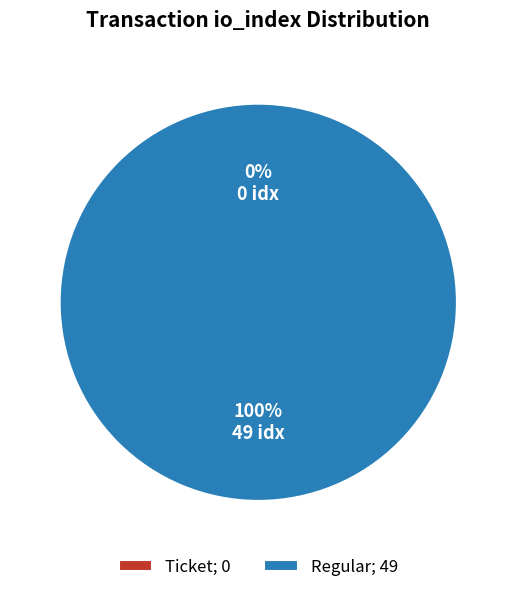

What is the change in value from Ticket to Regular?

+49